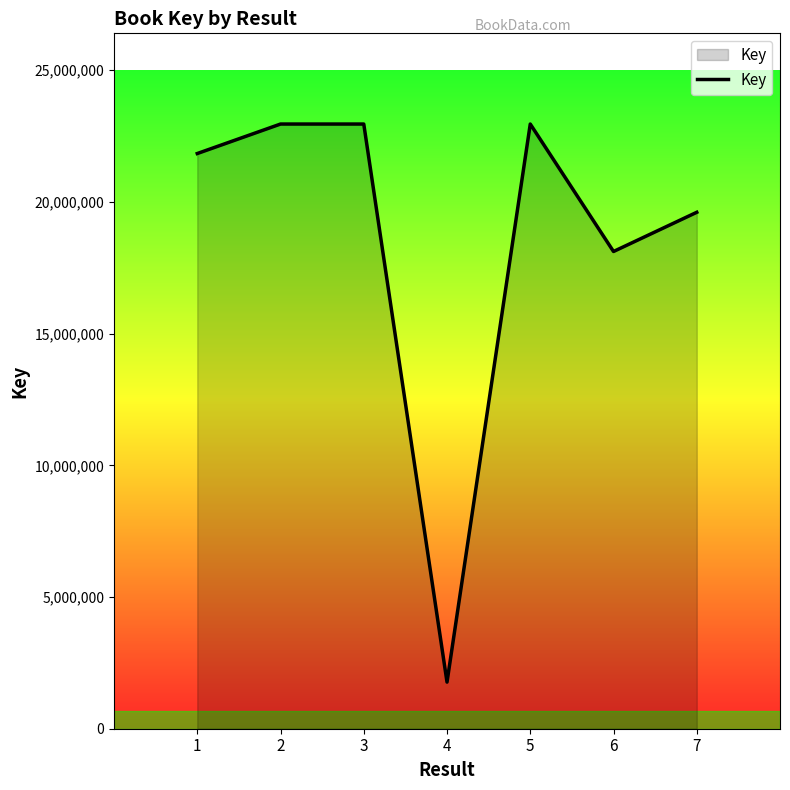

What is the sum of the values at 3 and 2?

45914351